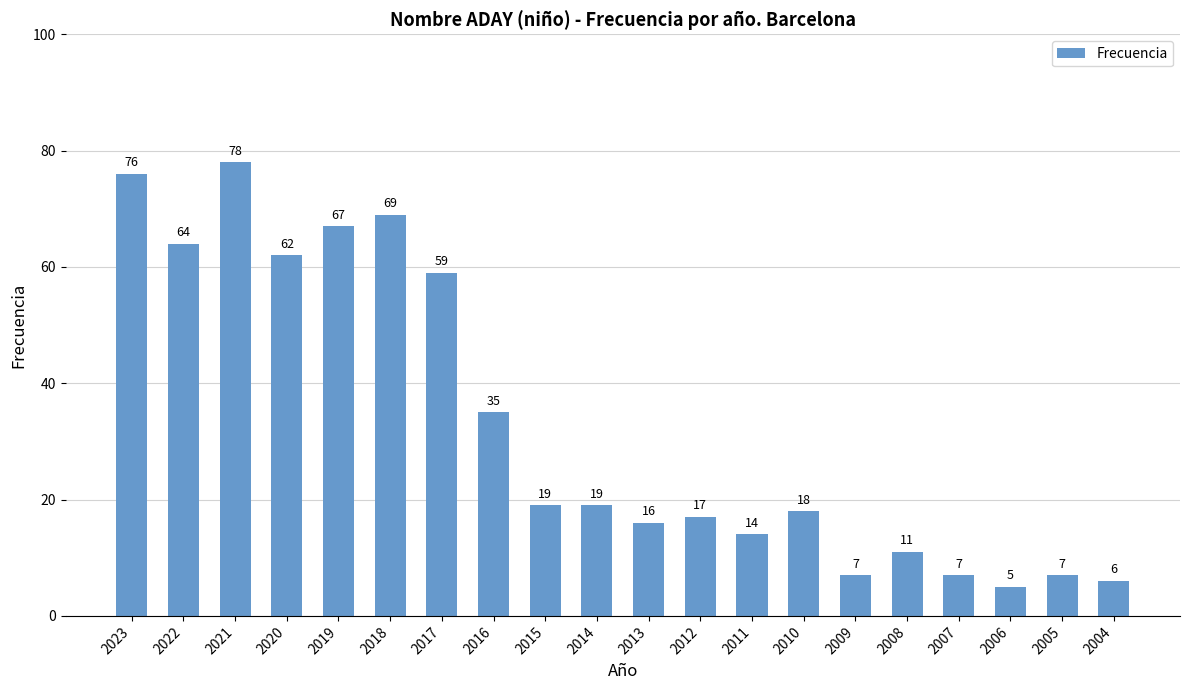

What is the average value?

33